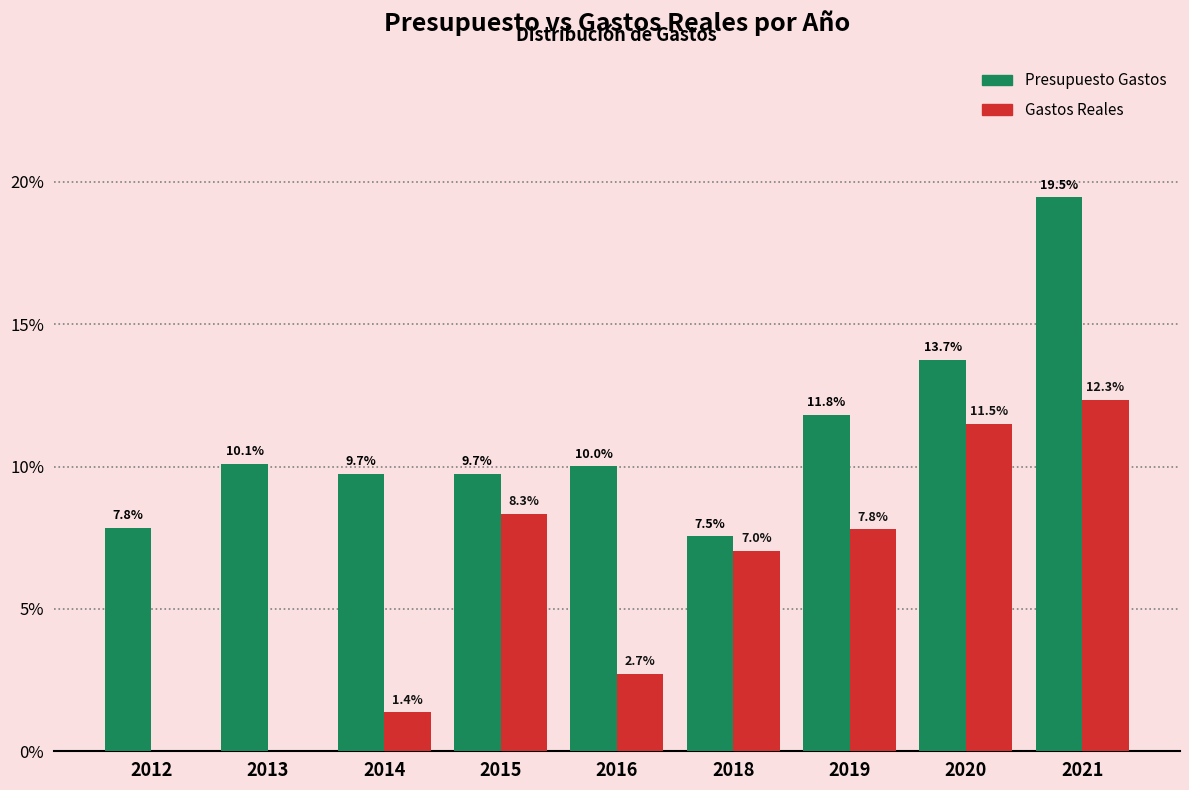

What is the total value across all series at 2016?

12.7